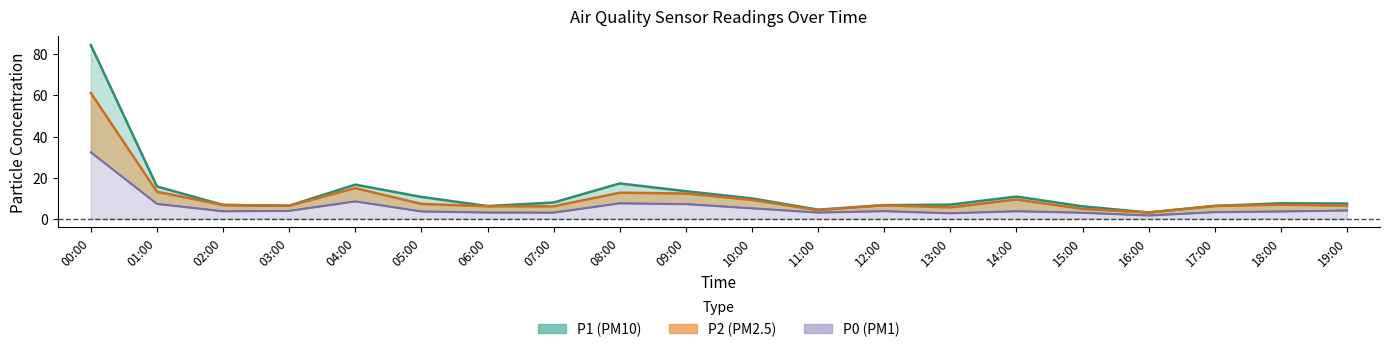

What is the highest value of the P2 series?

61.2